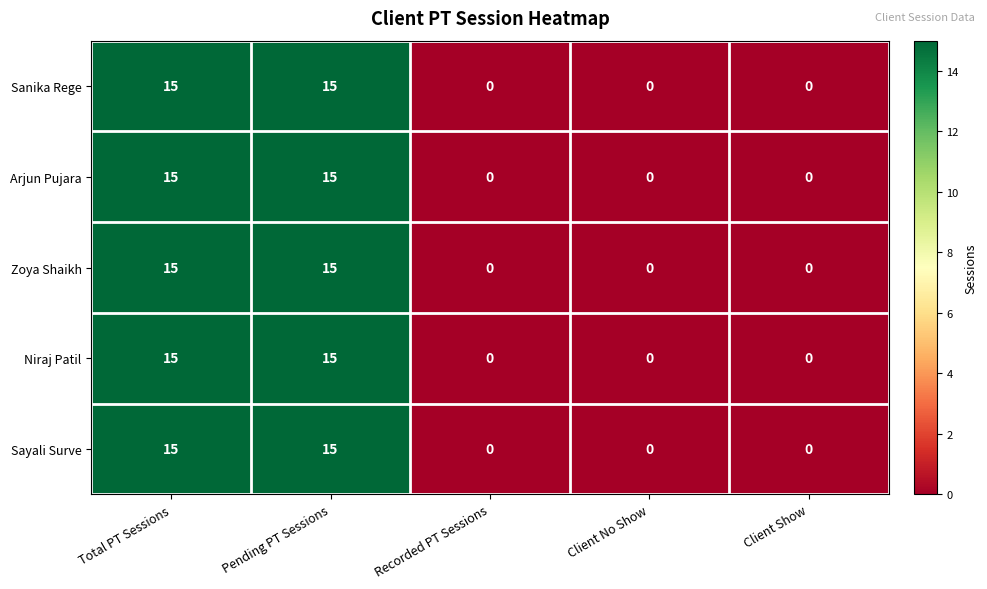

Reading left to right, list all the values displayed in this chart.

Sanika Rege: 15	15	0	0	0
Arjun Pujara: 15	15	0	0	0
Zoya Shaikh: 15	15	0	0	0
Niraj Patil: 15	15	0	0	0
Sayali Surve: 15	15	0	0	0